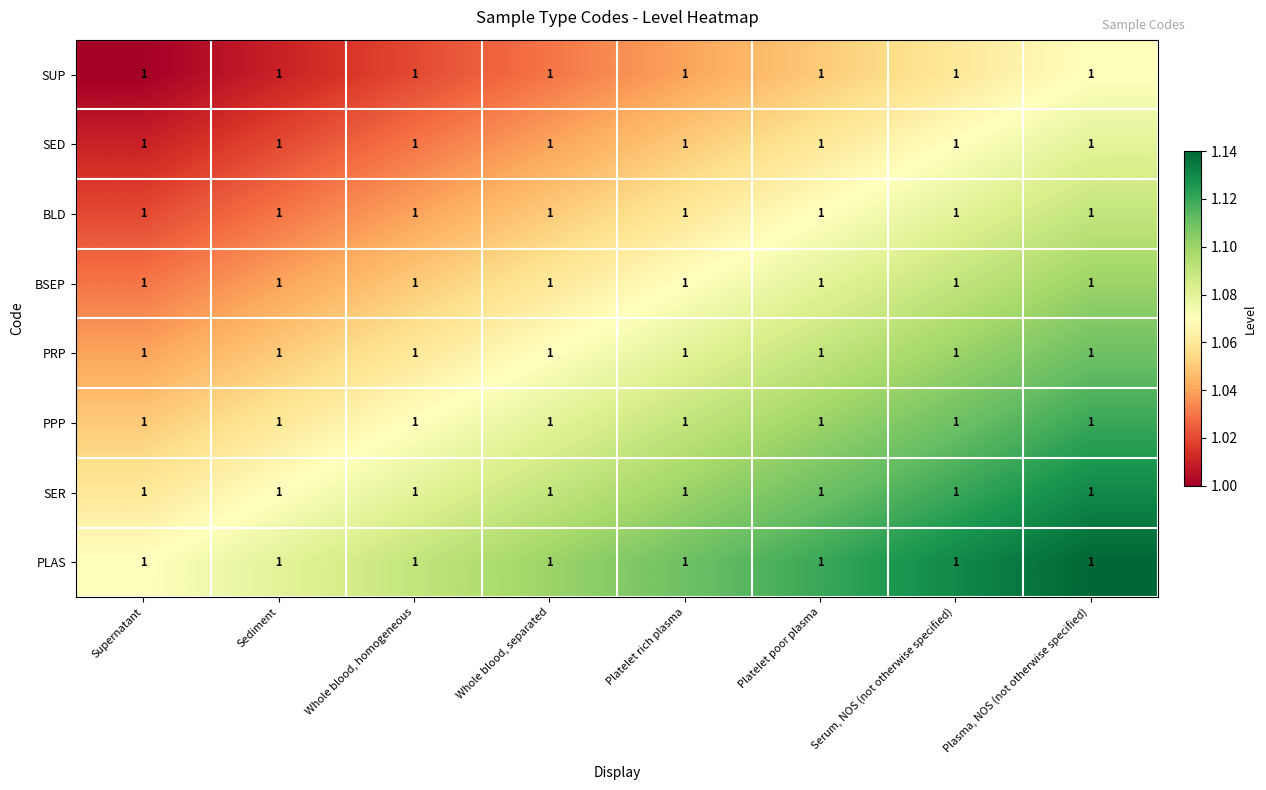

Where is PPP nearest to the value 1?

Supernatant